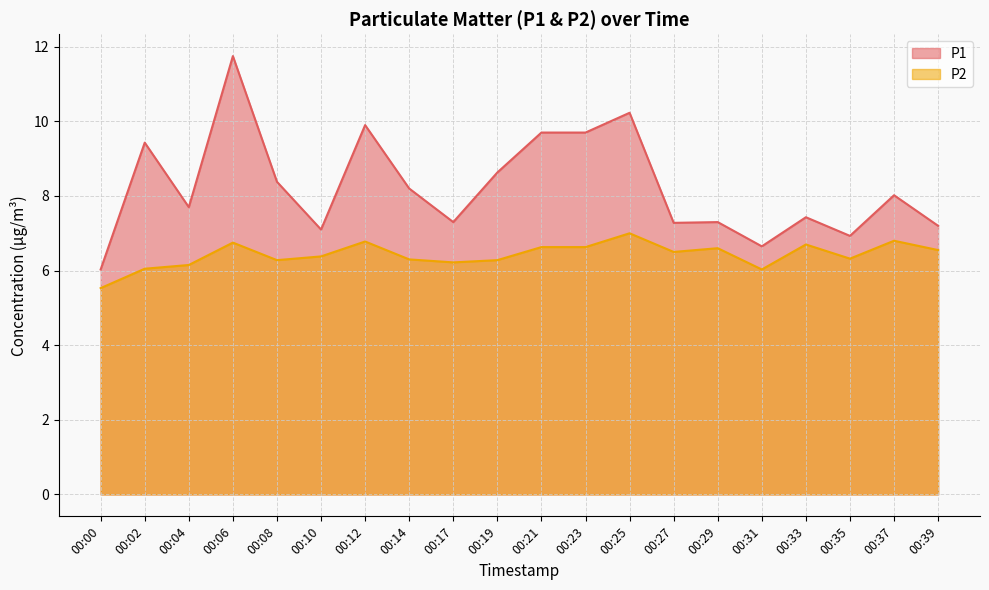

True or false: P1 and P2 cross at least once.

False